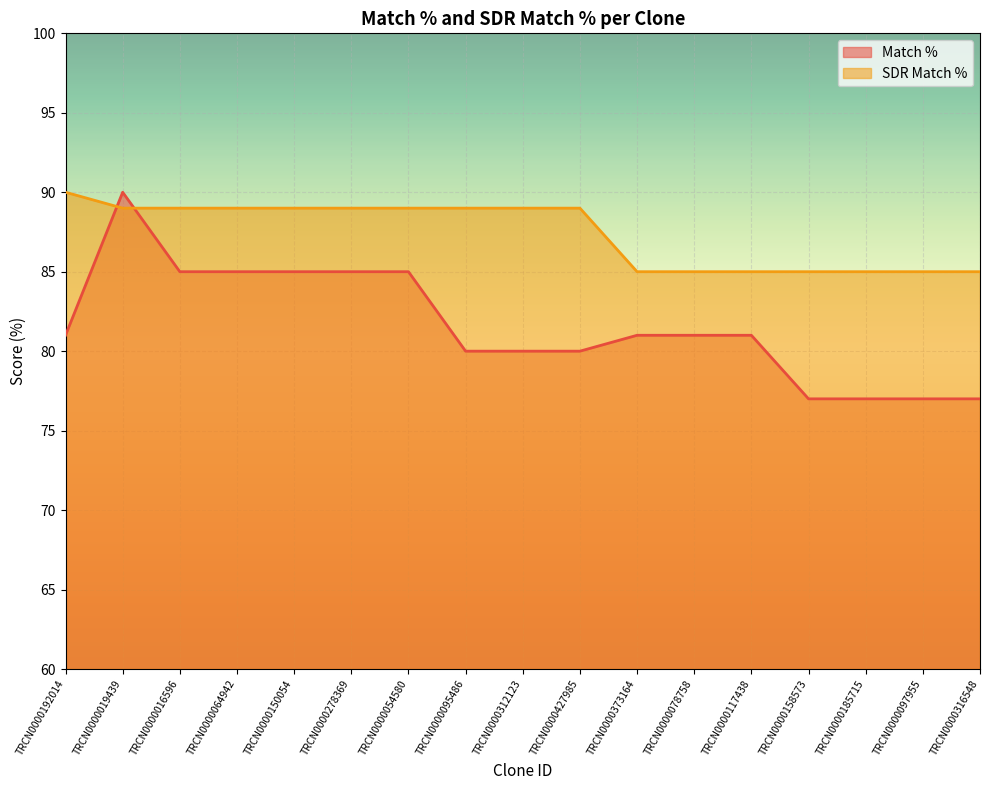

Where is SDR Match % nearest to the value 87?

TRCN0000019439